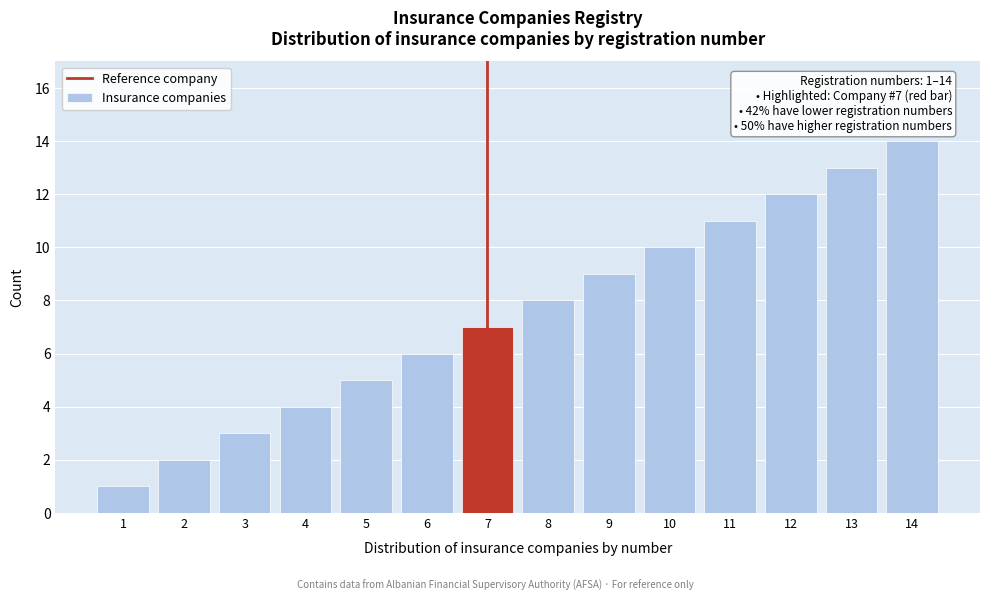

What is the change in value from 8 to 11?

+3